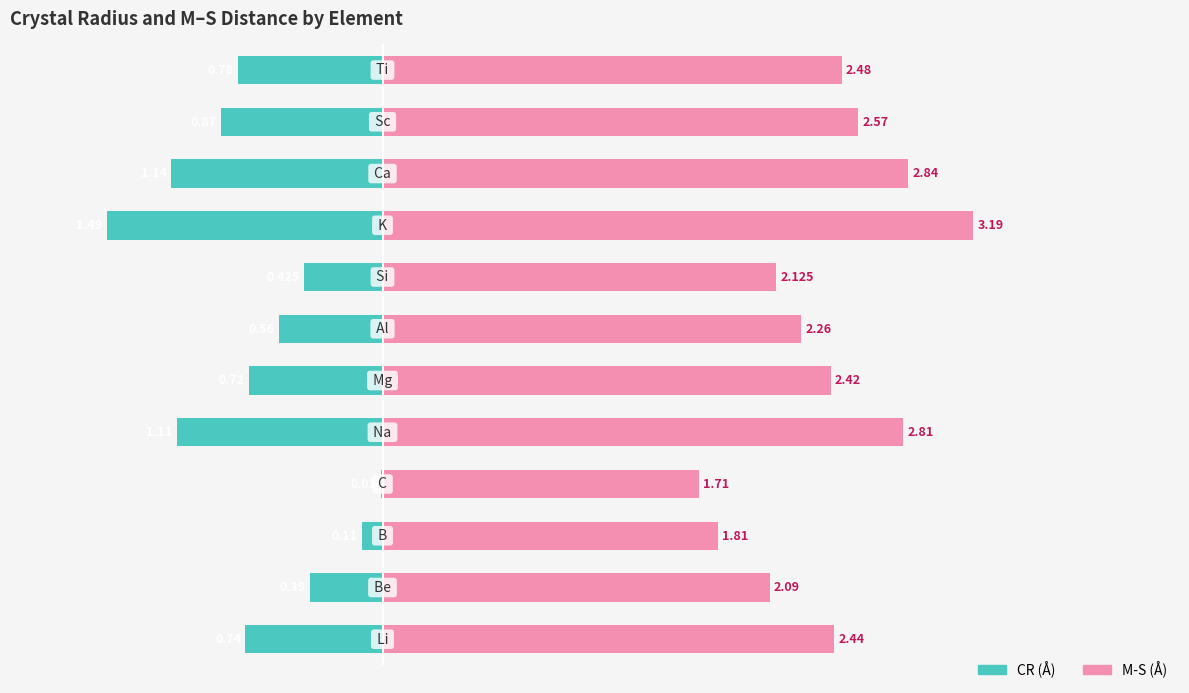

Between 4 and 3, which is larger?

4